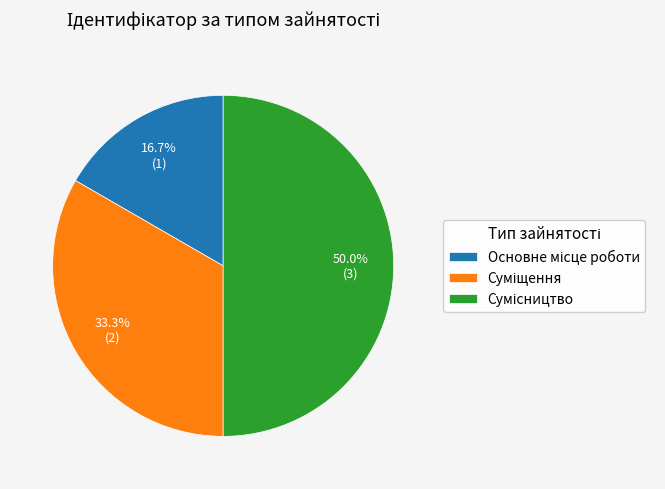

The Сумісництво slice represents 50% of the pie. True or false?

True